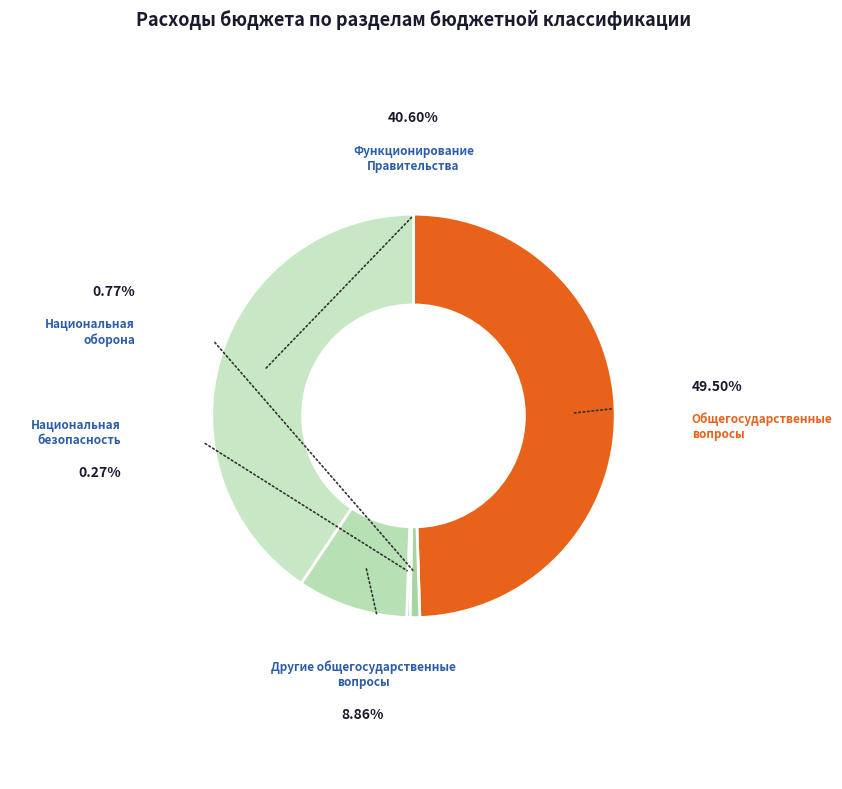

What is the smallest slice in the pie chart?

Национальная безопасность